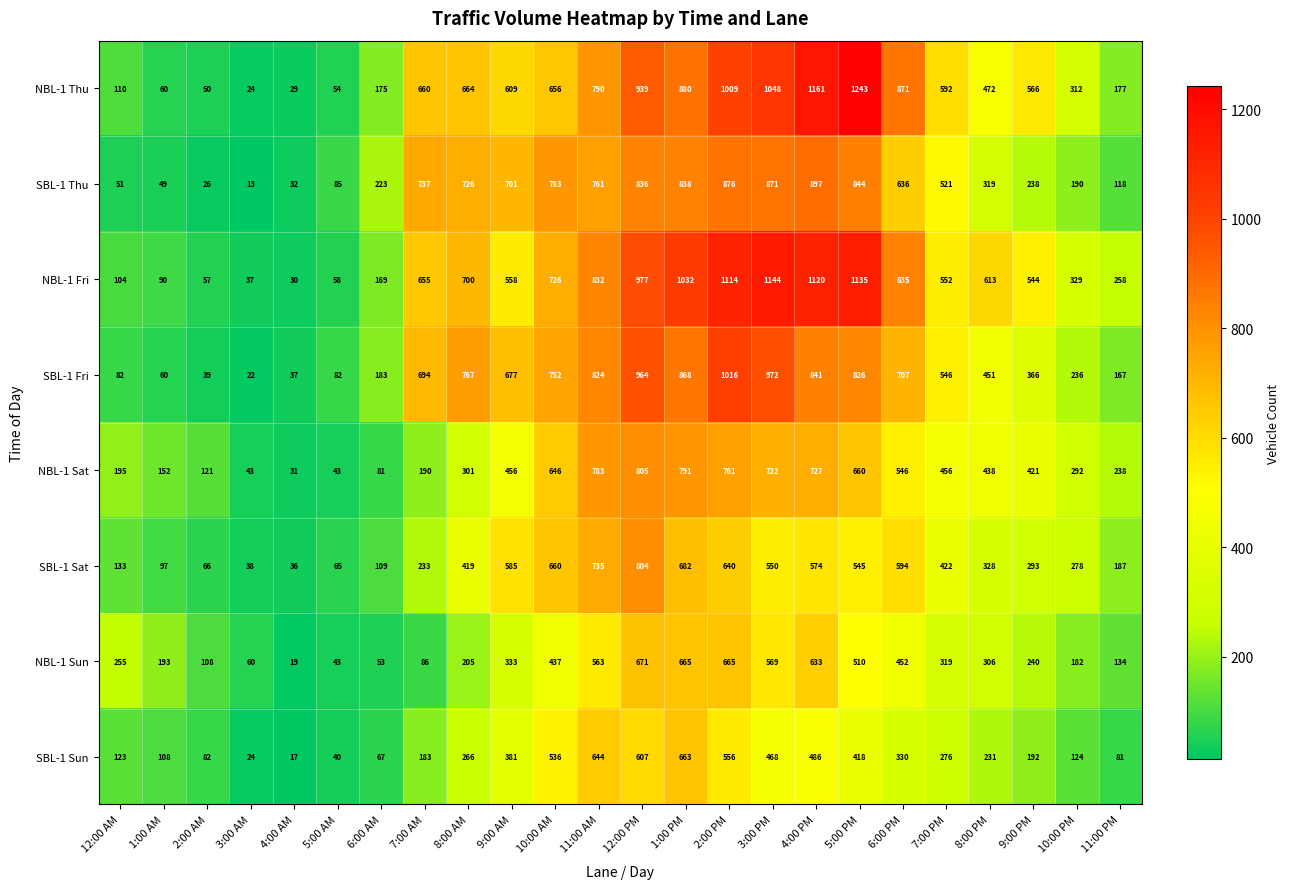

What is the difference between the highest and lowest values at 4:00 AM?

20